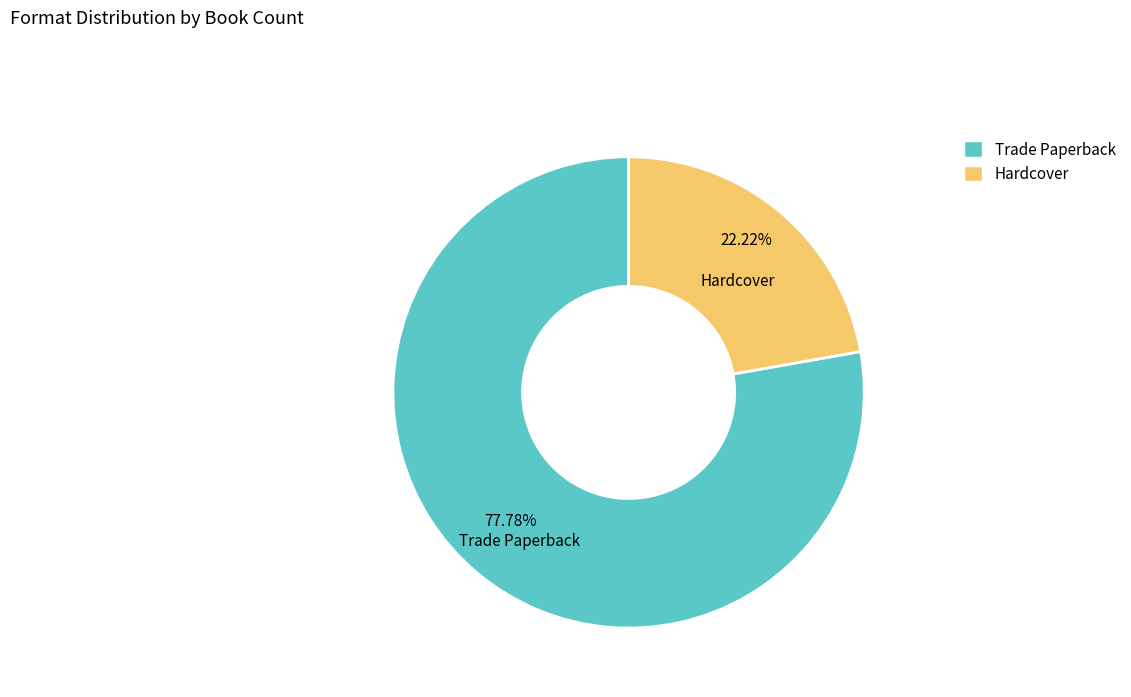

To the nearest percent, what is the combined percentage of Hardcover and Trade Paperback?

100%